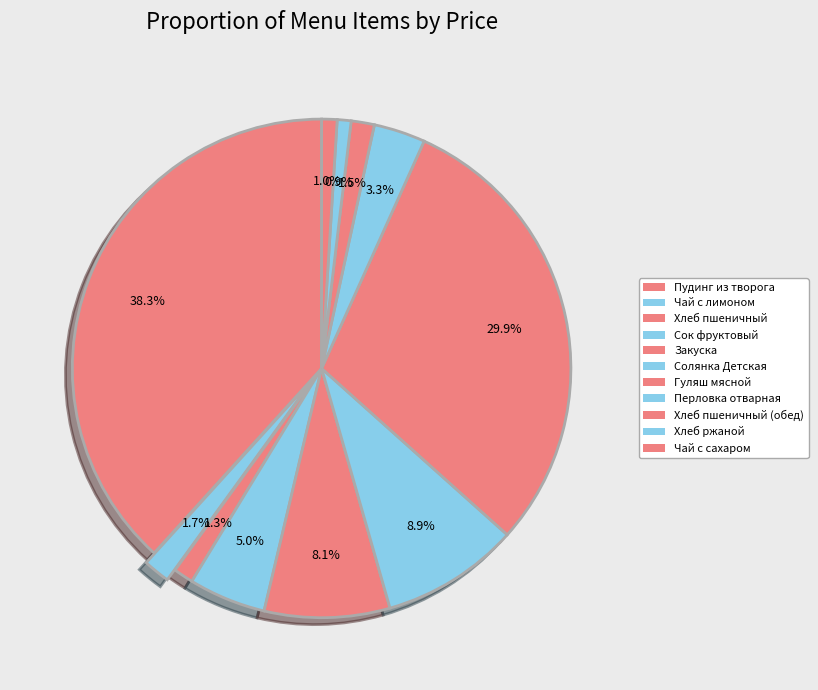

What portion of the pie excludes Перловка отварная?

96.7%